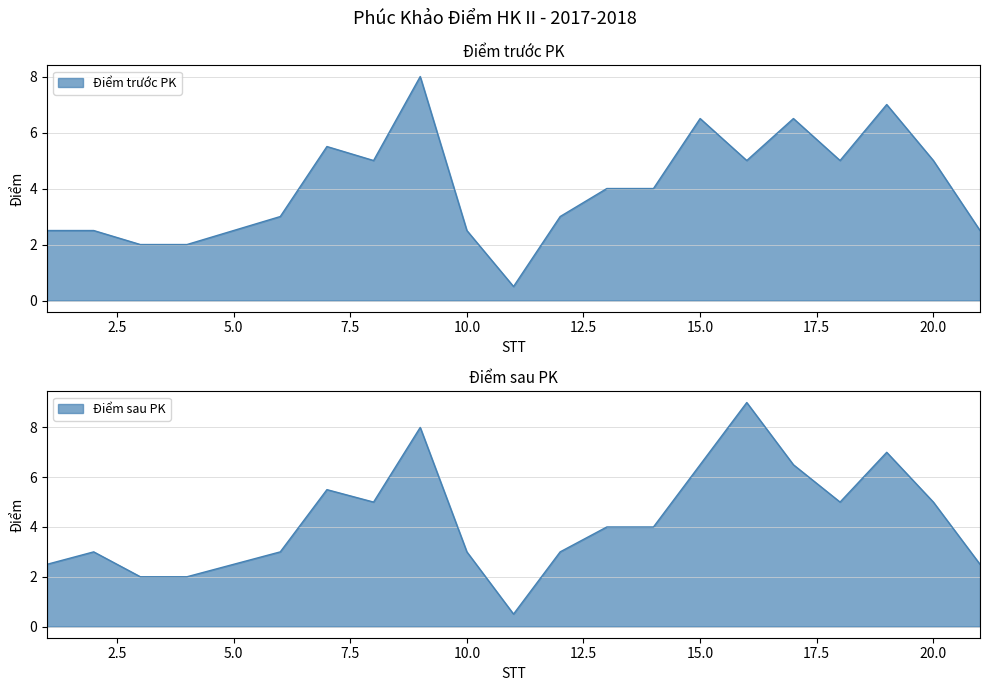

Does the chart have visible grid lines?

Yes